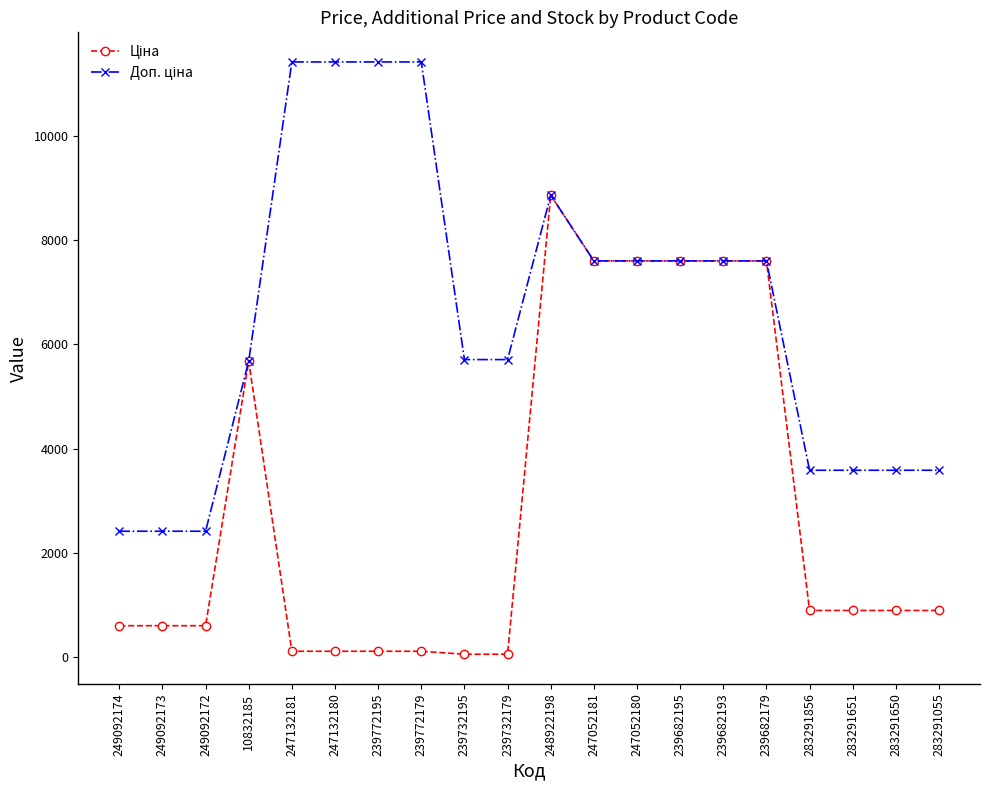

What is the total value across all series at 283291651?

4479.5